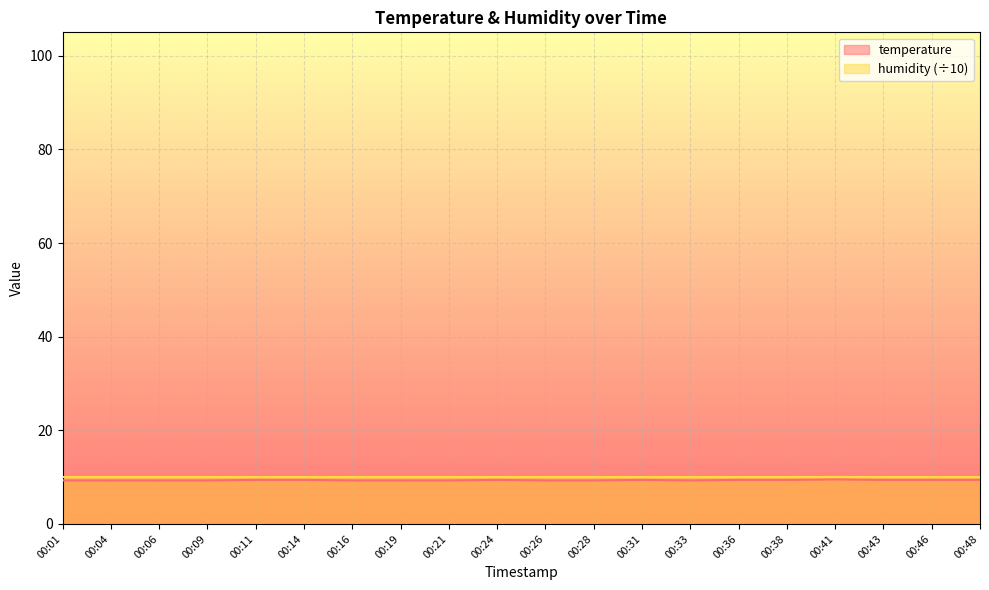

True or false: the data shows 14.1 at 00:31.

False